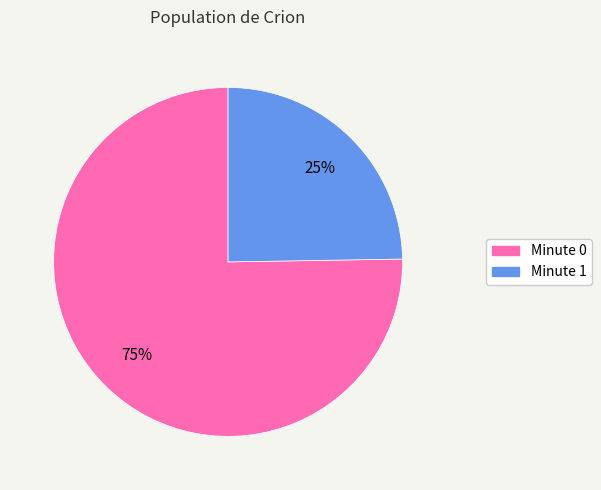

Approximately how many times larger is the value at Minute 1 compared to Minute 0?

0.3